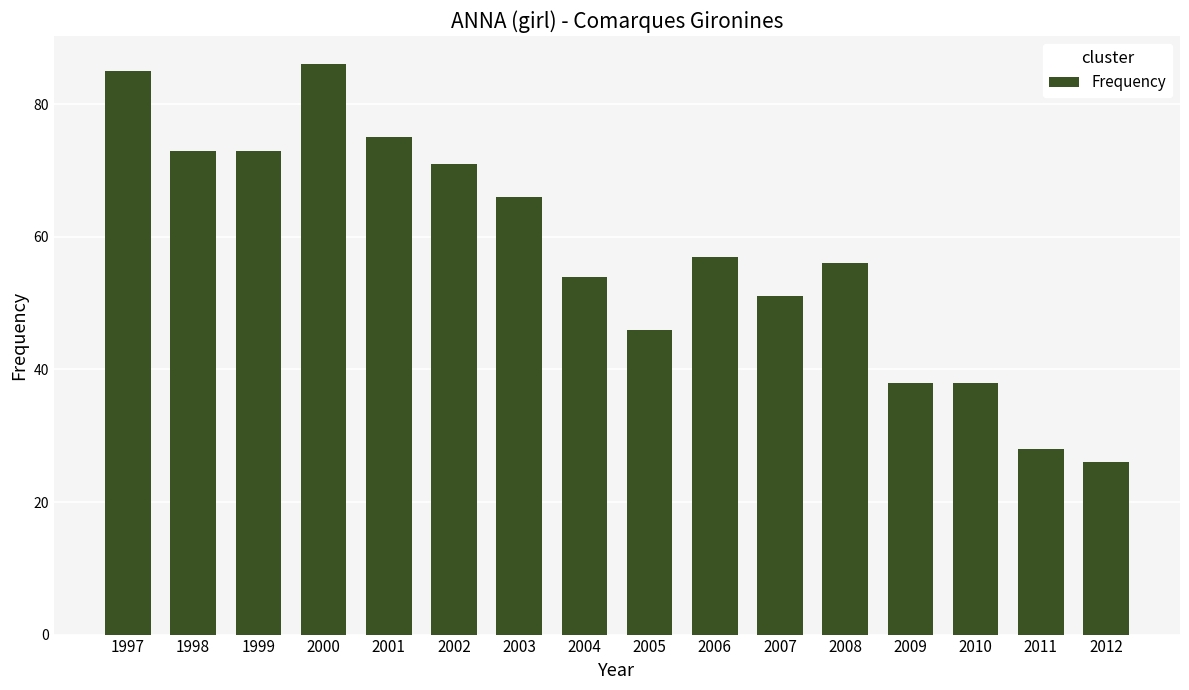

At which label is the value closest to 56?

2008